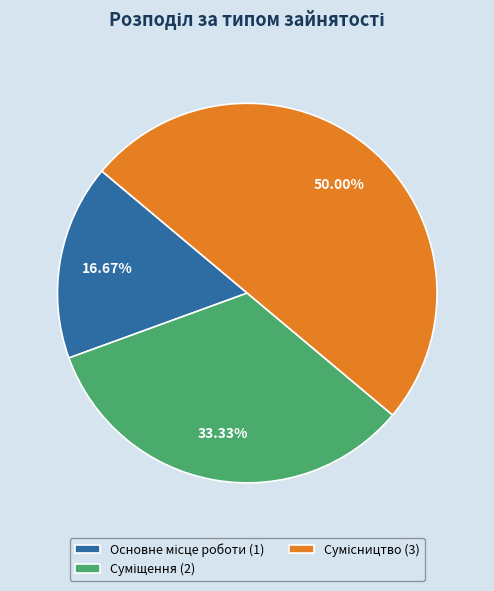

Combined, do Суміщення and Сумісництво account for over 50%?

Yes